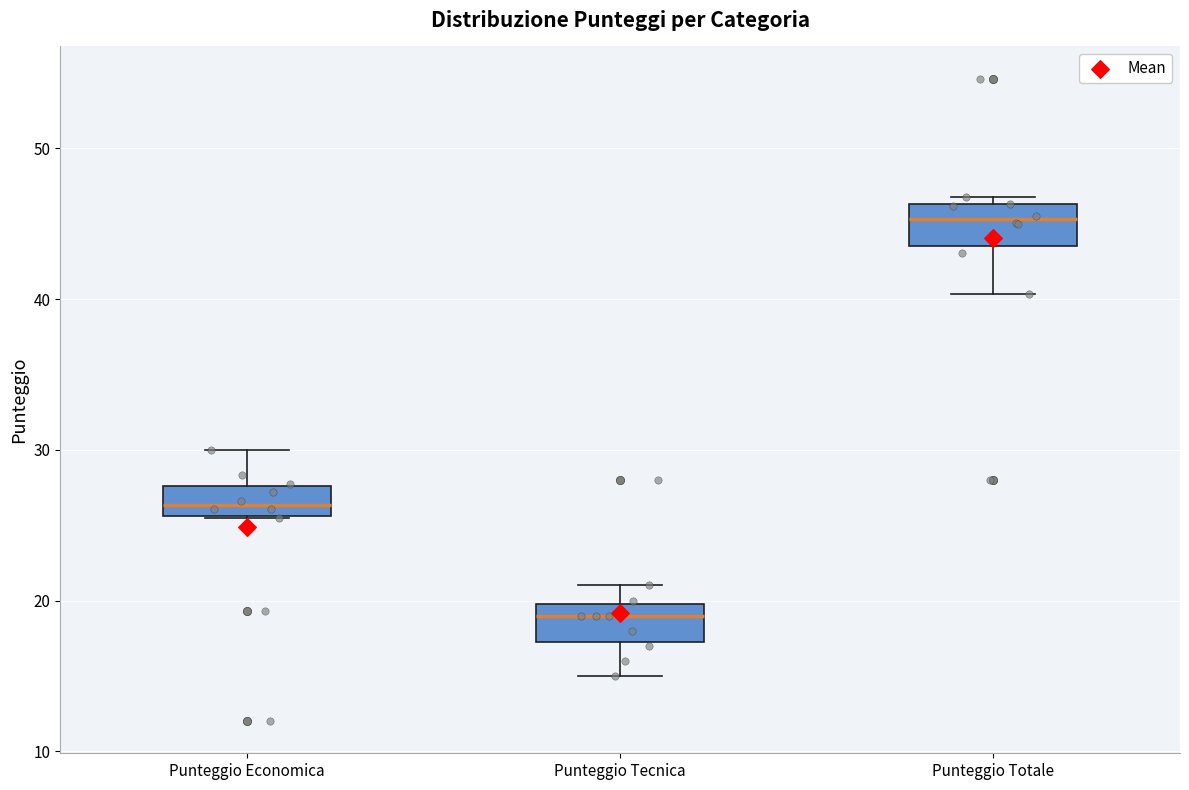

Reading left to right, transcribe this box plot: for each box, give where its median line is, the range the box spans, and where its two whiskers end, as read against the y-axis. The values are not printed on the chart, so give them approximately, as read against the axis.

Punteggio Economica: median 26 (inside the box), box 26 to 28, whiskers 26 to 30
Punteggio Tecnica: median 19, box 17 to 20, whiskers 15 to 21
Punteggio Totale: median 45, box 44 to 46, whiskers 40 to 47